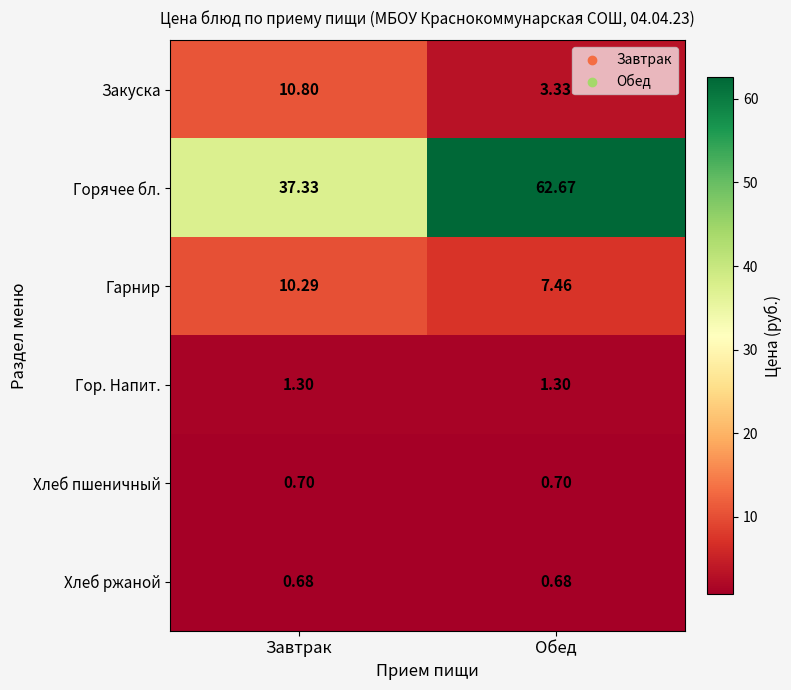

Which series has the largest total across all categories?

Горячее бл.